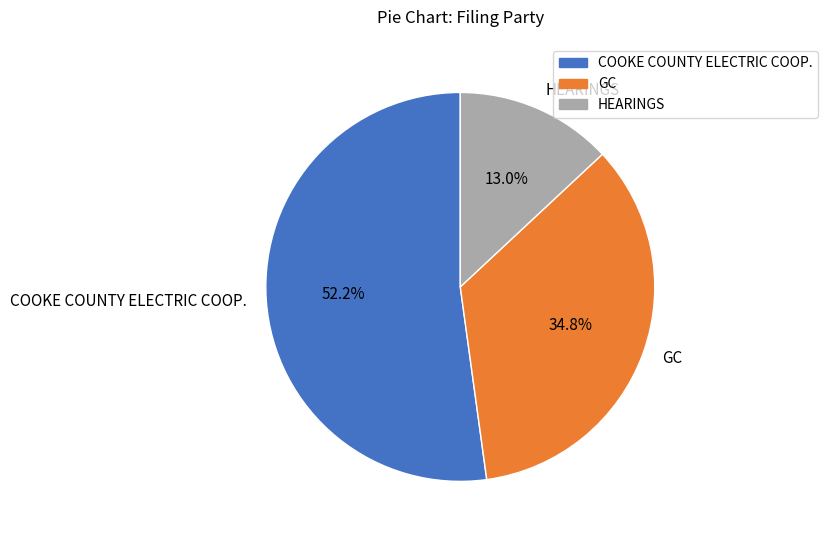

What portion of the pie excludes GC?

65.2%